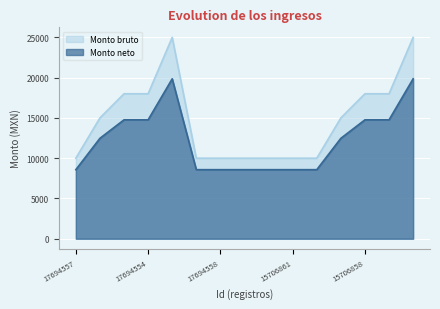

What is the sum of all Monto bruto values?

222000.0